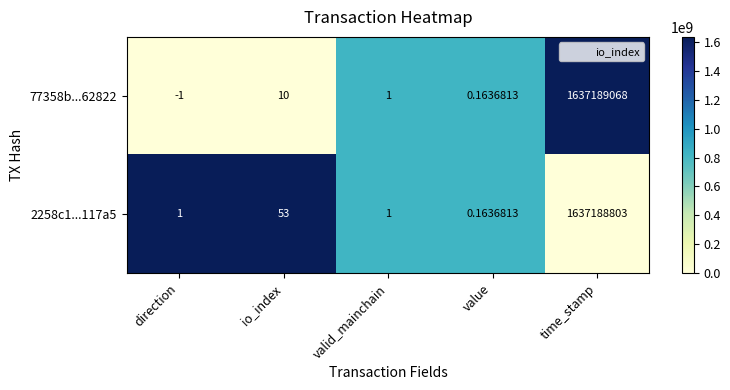

At which label does 2258c1...117a5 reach its peak?

time_stamp